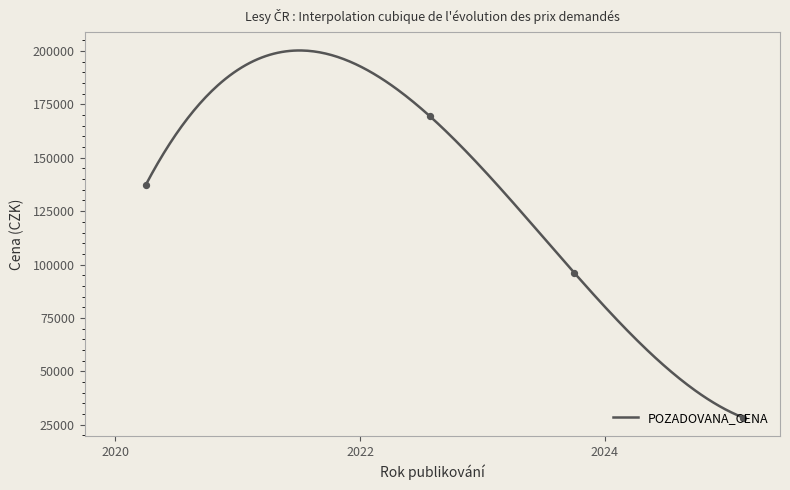

What is the ratio of the value at 2025-02-18 to the value at 2022-07-26?

0.2